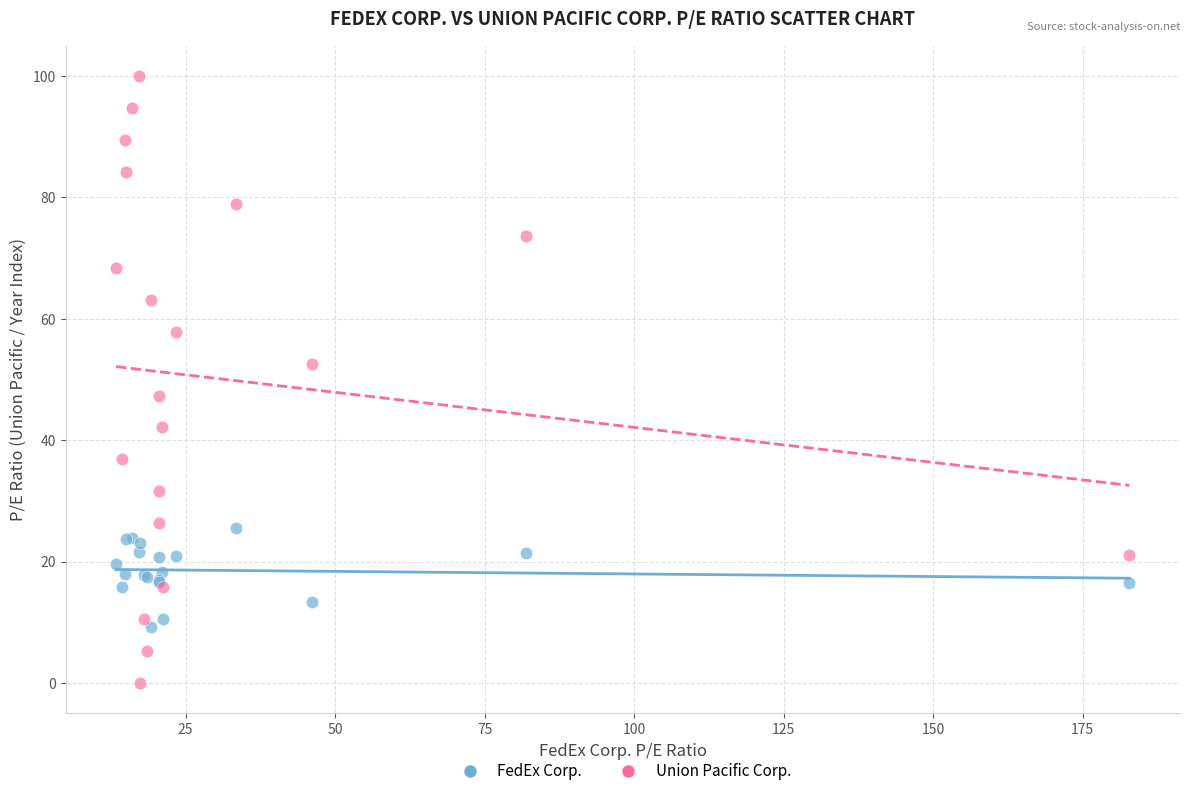

Which series has the widest spread of Y values?

Union Pacific Corp.